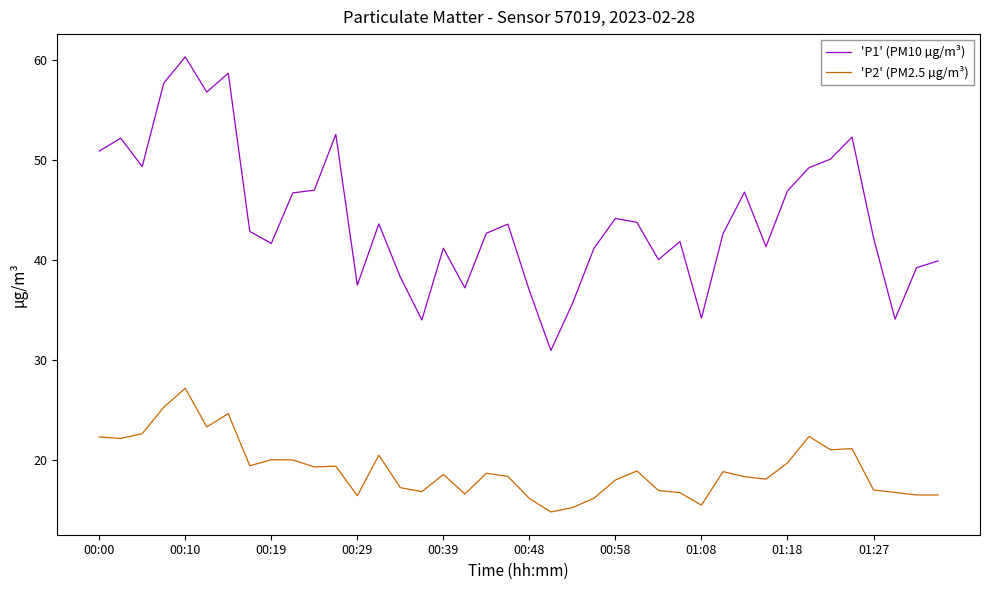

Which series has the widest spread of values?

'P1' (PM10 µg/m³)